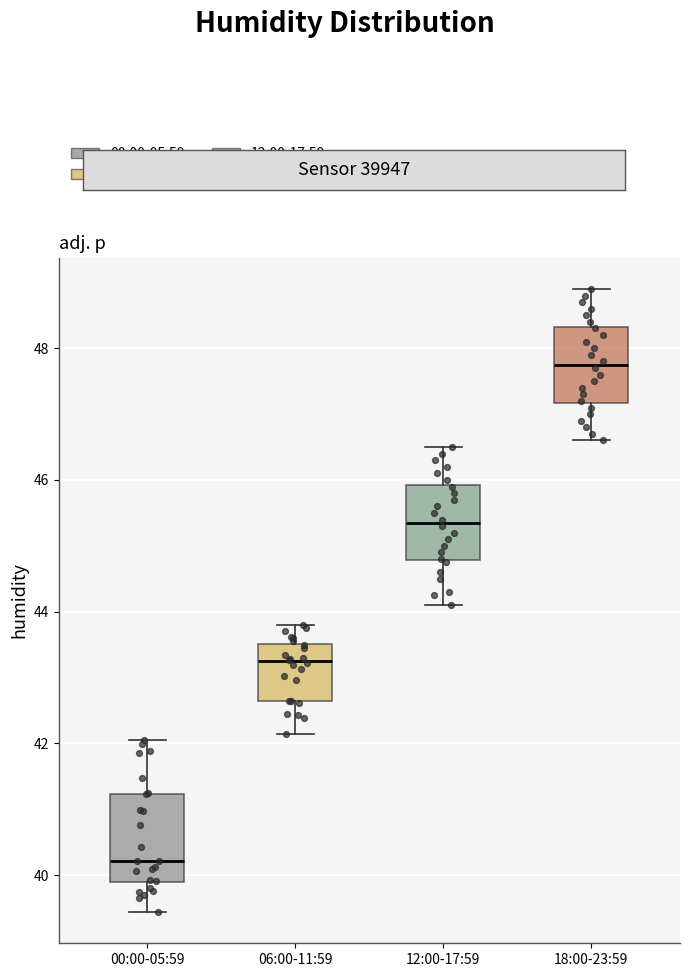

Where does the median line of the box for 12:00-17:59 sit on the y-axis? The values are not printed on the chart, so give them approximately, as read against the axis.

45.4